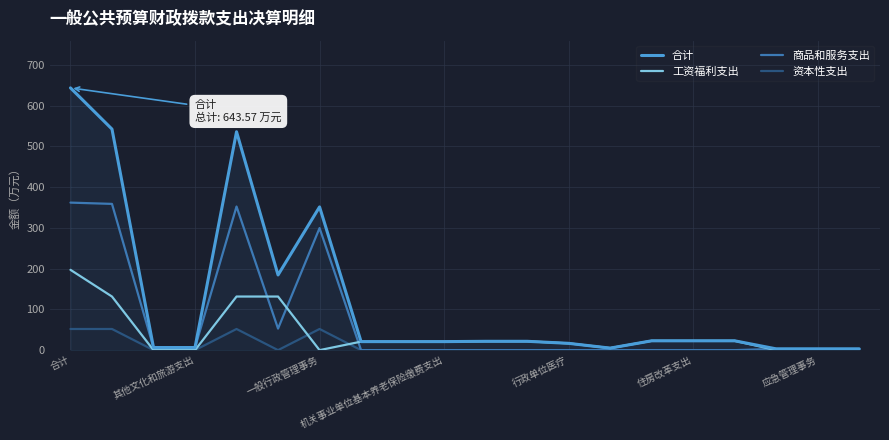

What is the highest value of the 商品和服务支出 series?

362.0